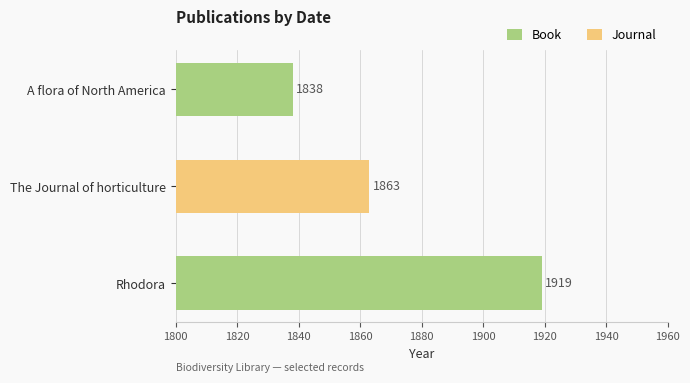

Which has a higher value, A flora of North America or Rhodora?

Rhodora